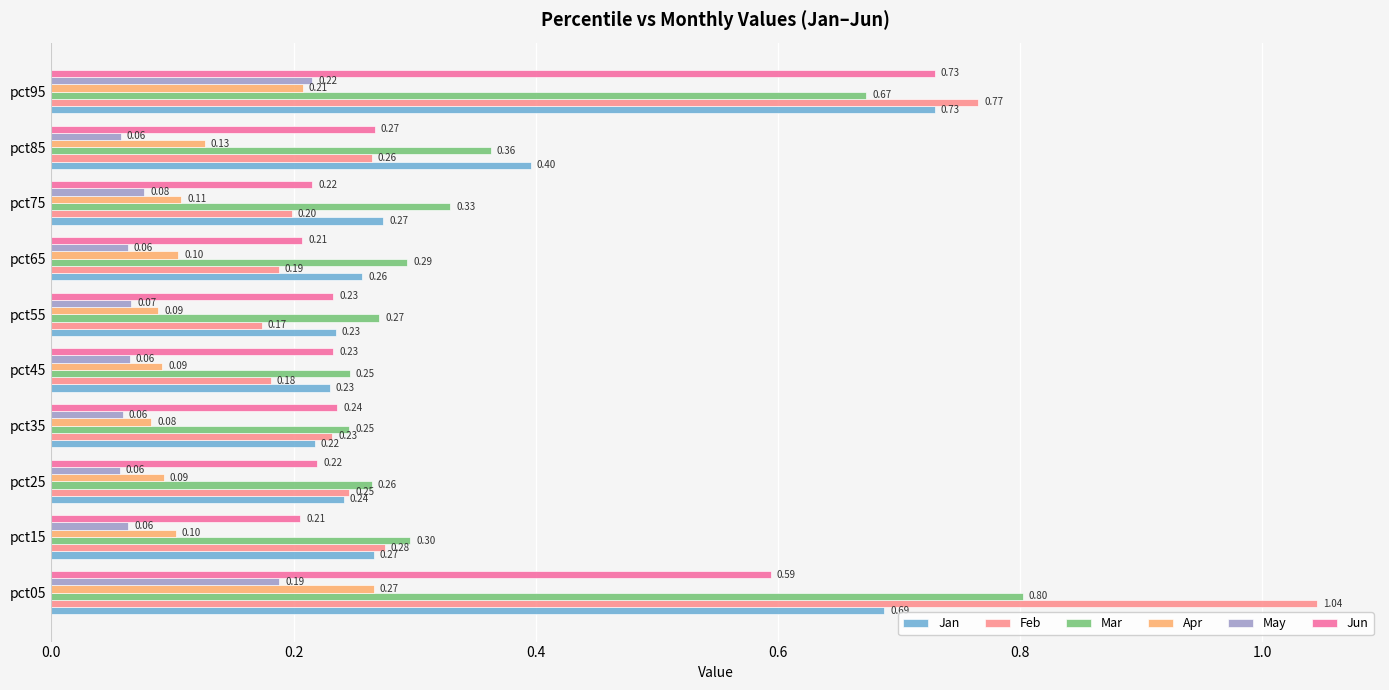

Is the value of May at pct15 greater than the value of Jan at pct25?

No